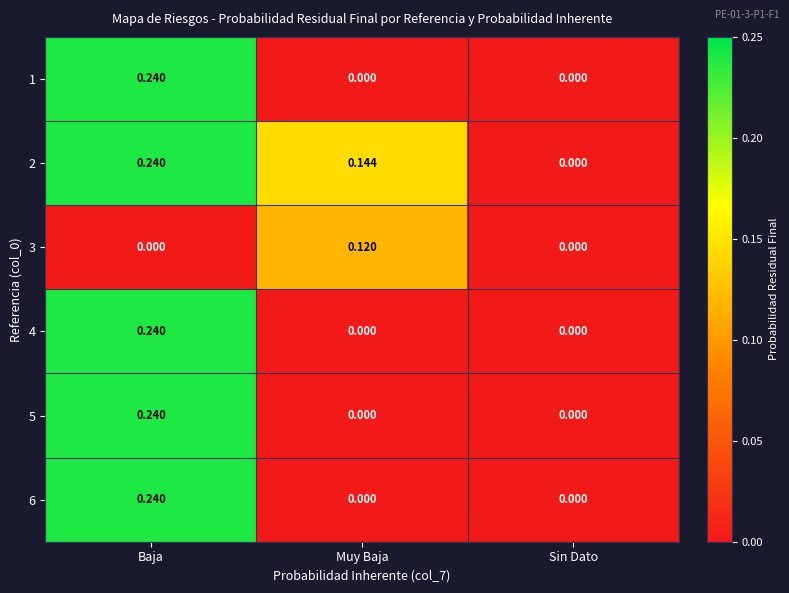

Which series changed the most between Muy Baja and Sin Dato?

2